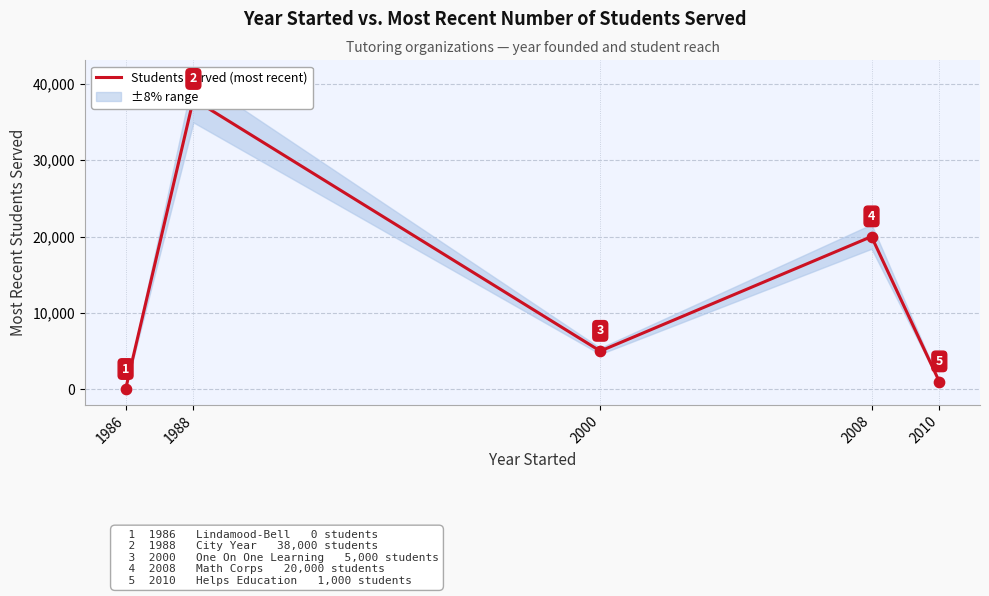

What is the change in value from 1986 to 2000?

+5000